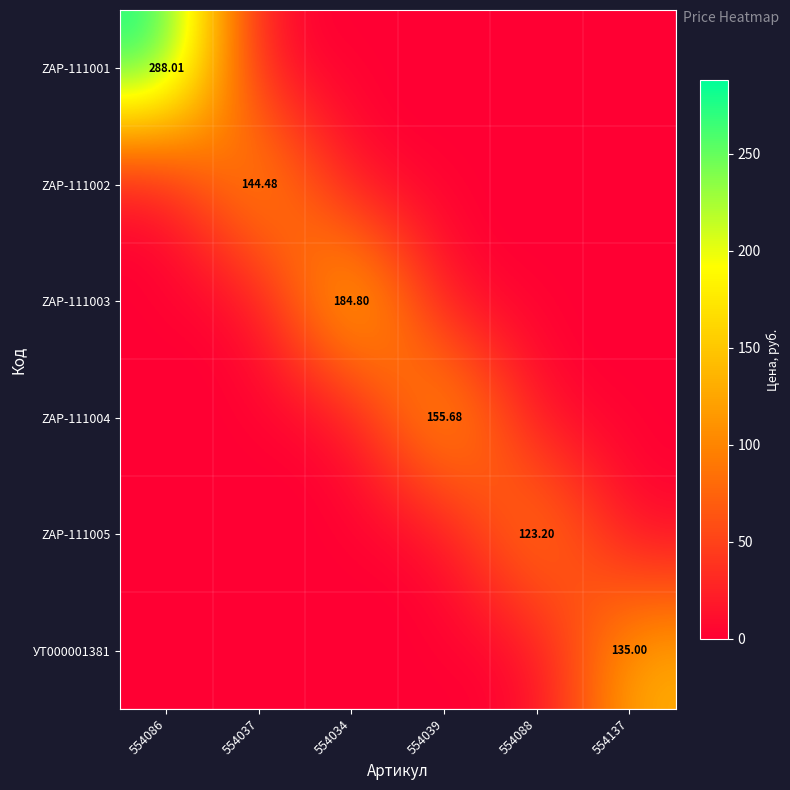

Which category has the lowest value across all series?

554037